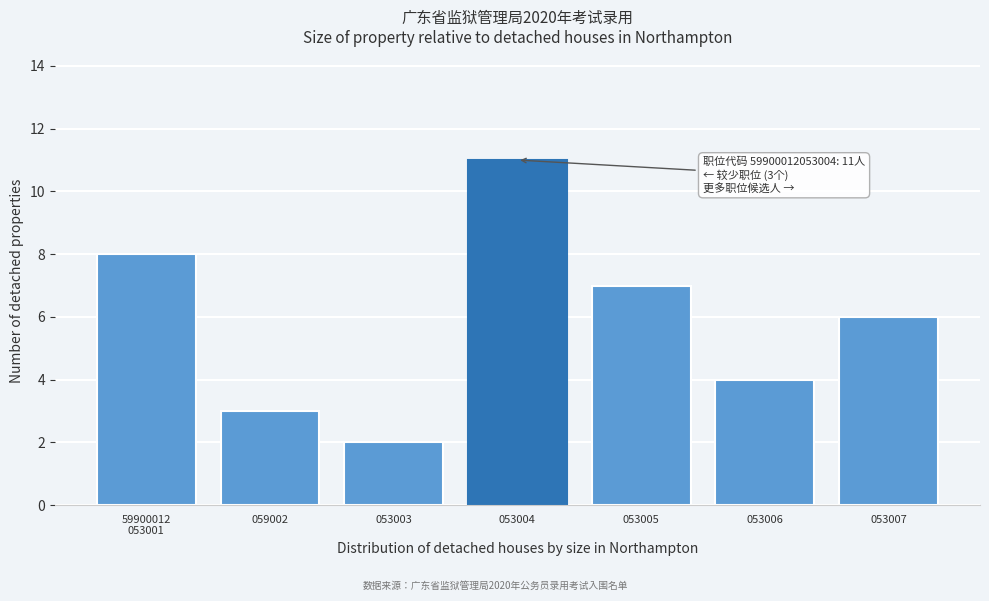

Reading left to right, transcribe all the data shown in this chart.

8	3	2	11	7	4	6